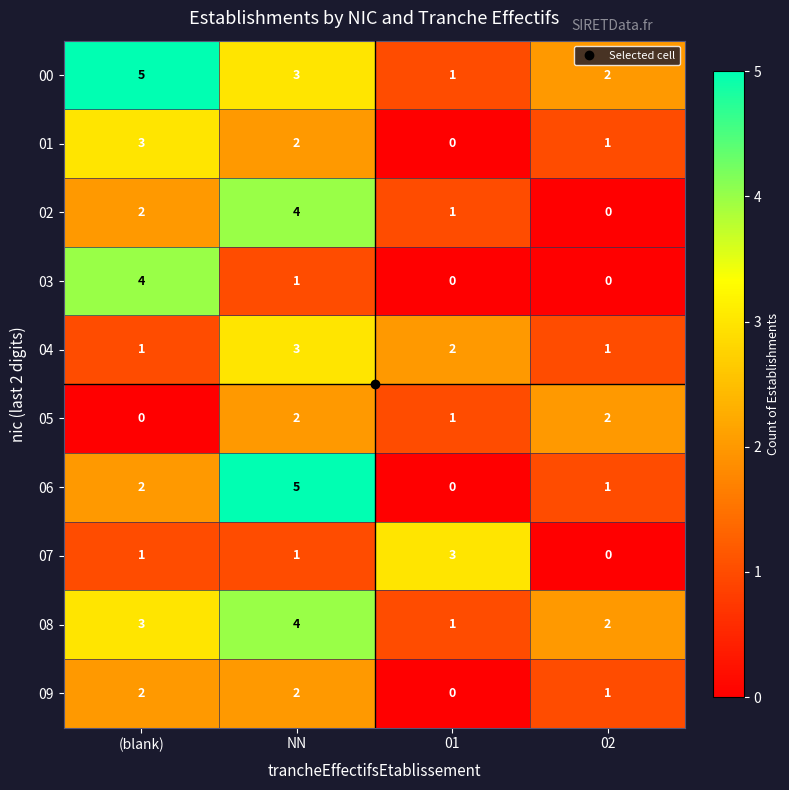

What is the total value across all series at 02?

10